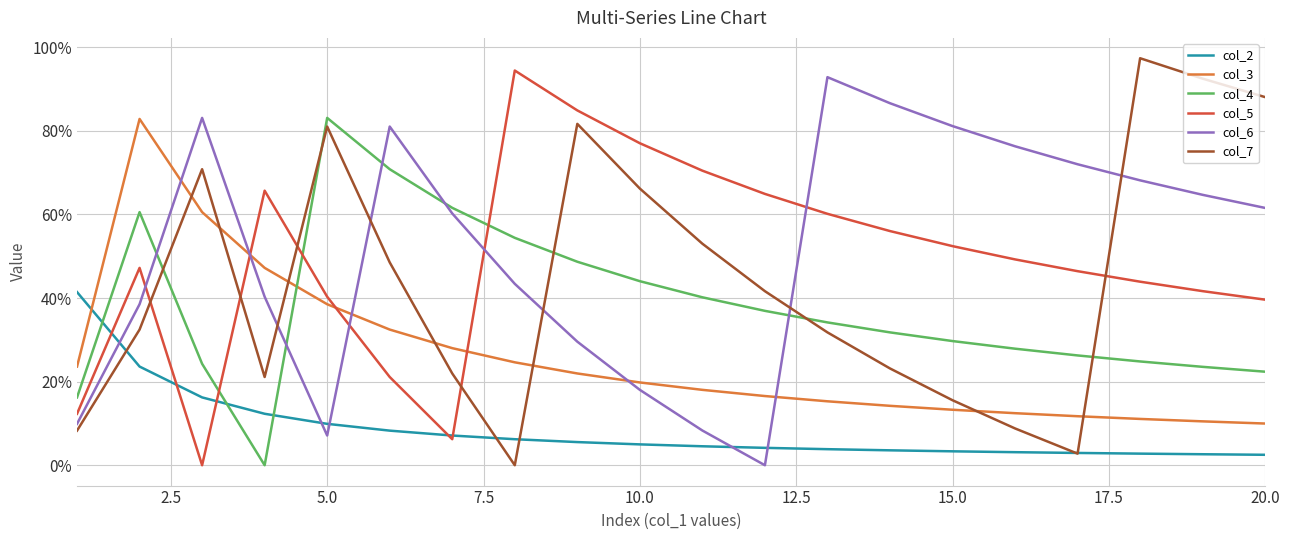

In col_7, how many points are lower than both neighbors (excluding endpoints)?

3